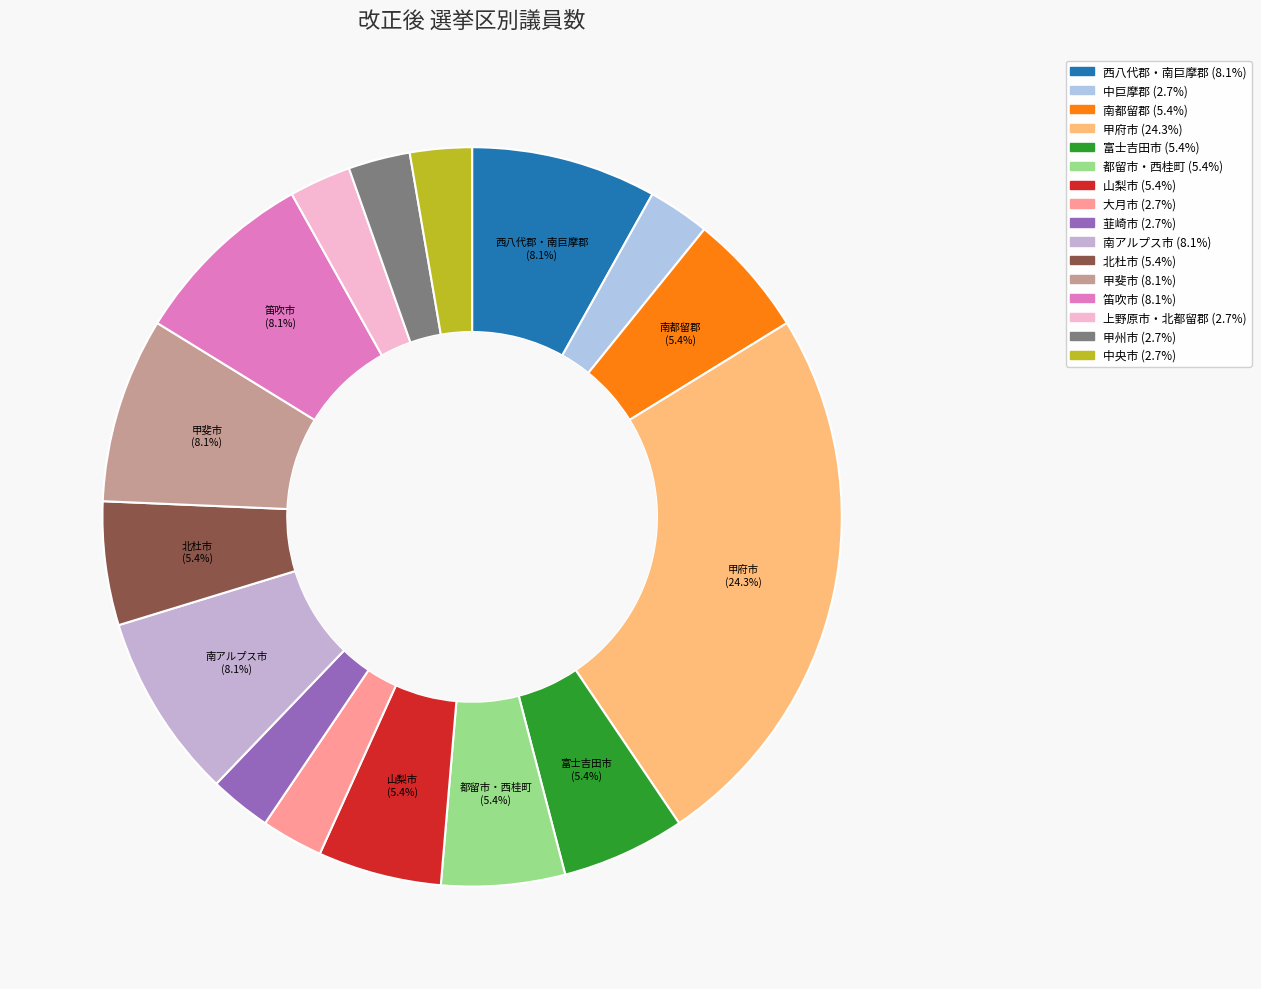

Does 都留市・西桂町 account for over 50% of the chart?

No